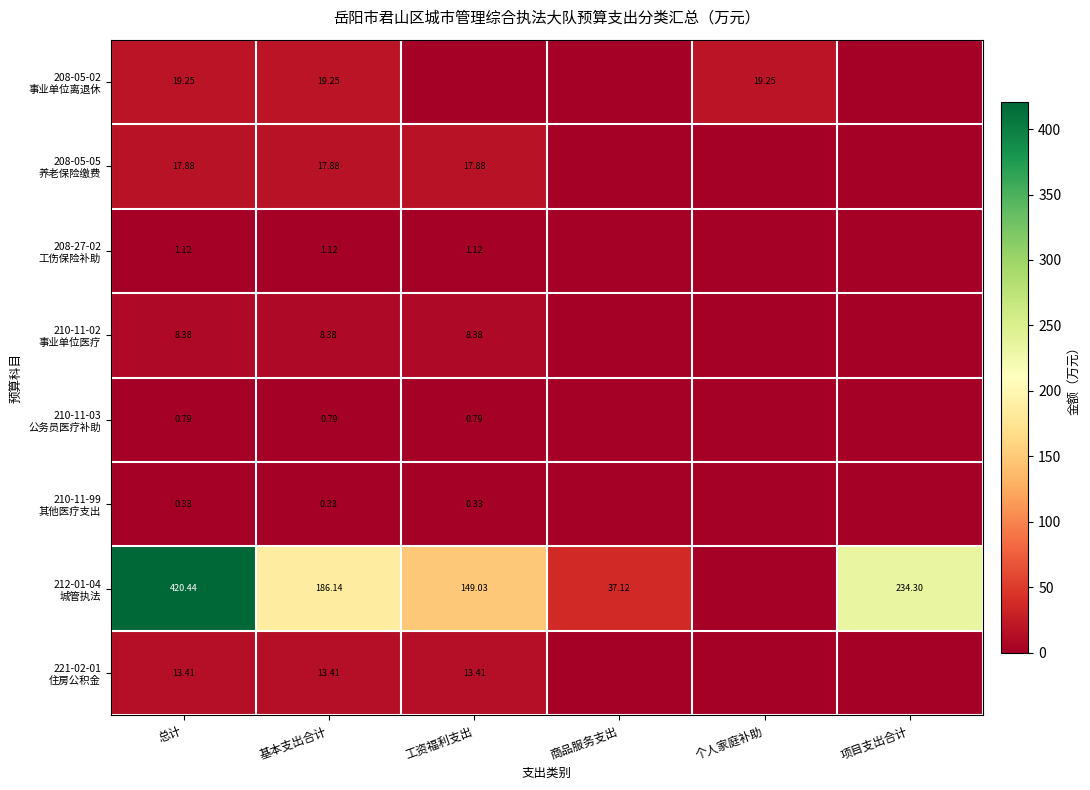

Which category has the highest value in the 210-11-02 事业单位医疗 series?

总计